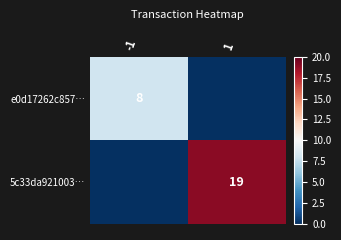

True or false: 5c33da921003… has a value of 29 at 1.

False